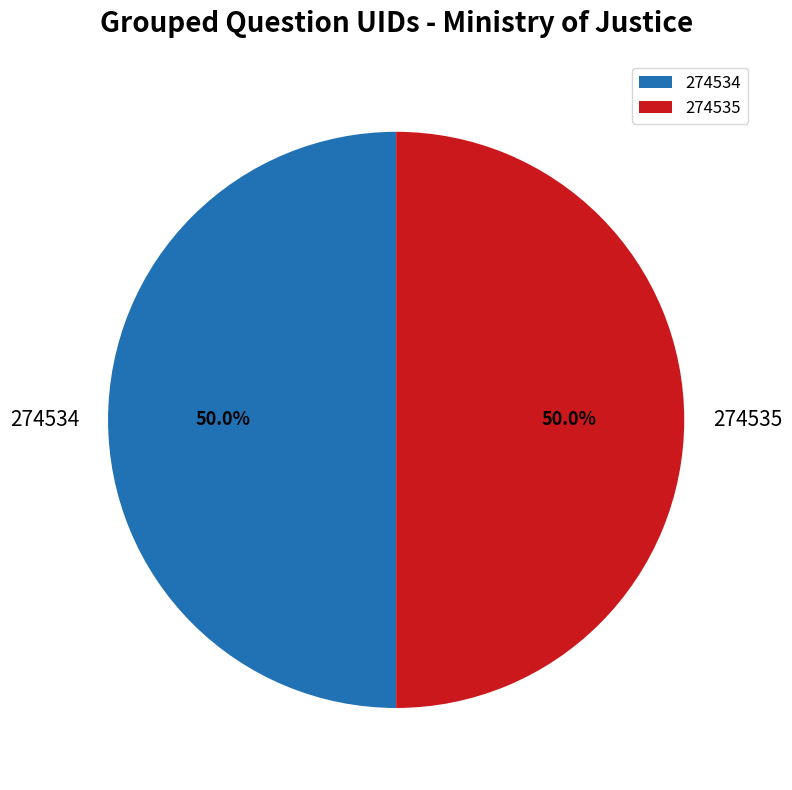

How many slices are in this pie chart?

2